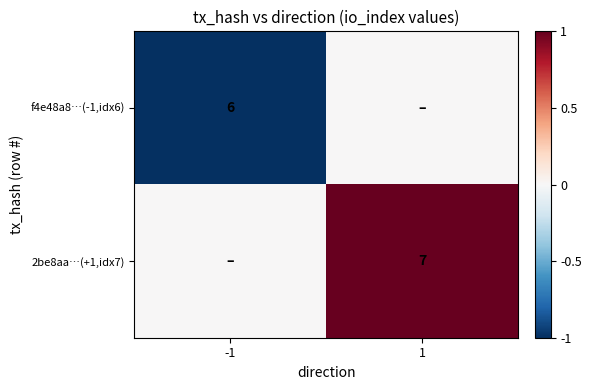

At which category is the sum across all series the highest?

1